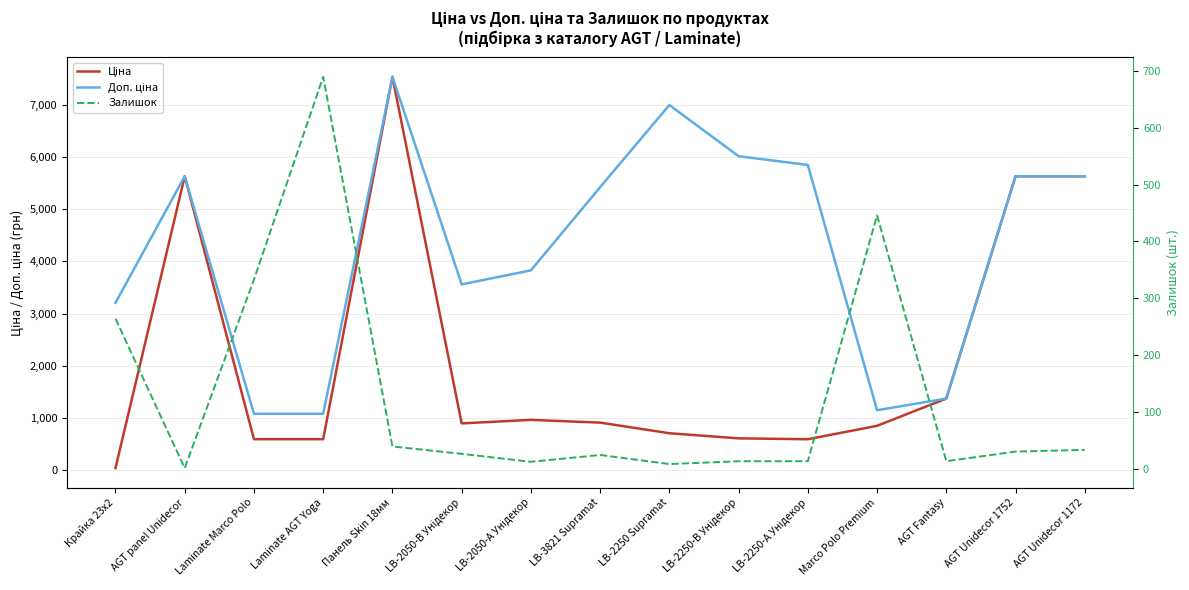

Which has a higher value, LB-2250-А Унідекор or LB-2050-А Унідекор?

LB-2050-А Унідекор